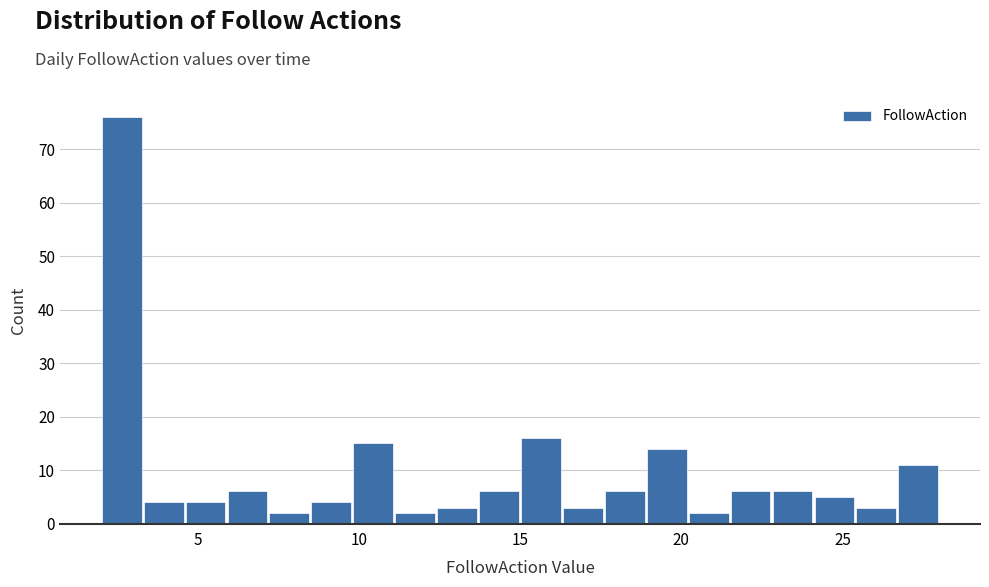

Around what value on the x-axis is the tallest bar? Give the approximate position of its centre, as read against the axis.

2.5